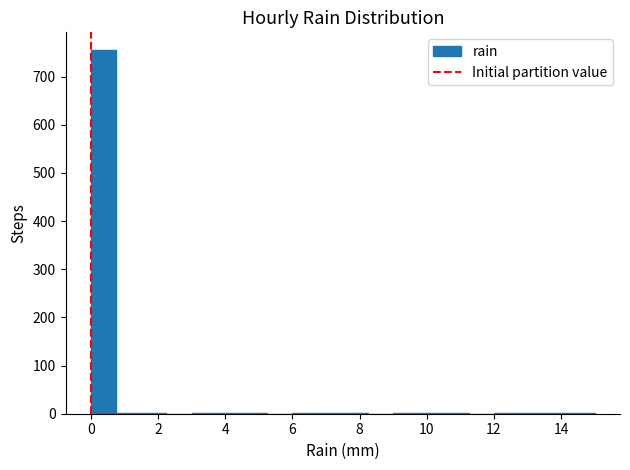

Around what value on the x-axis is the tallest bar? Give the approximate position of its centre, as read against the axis.

0.4